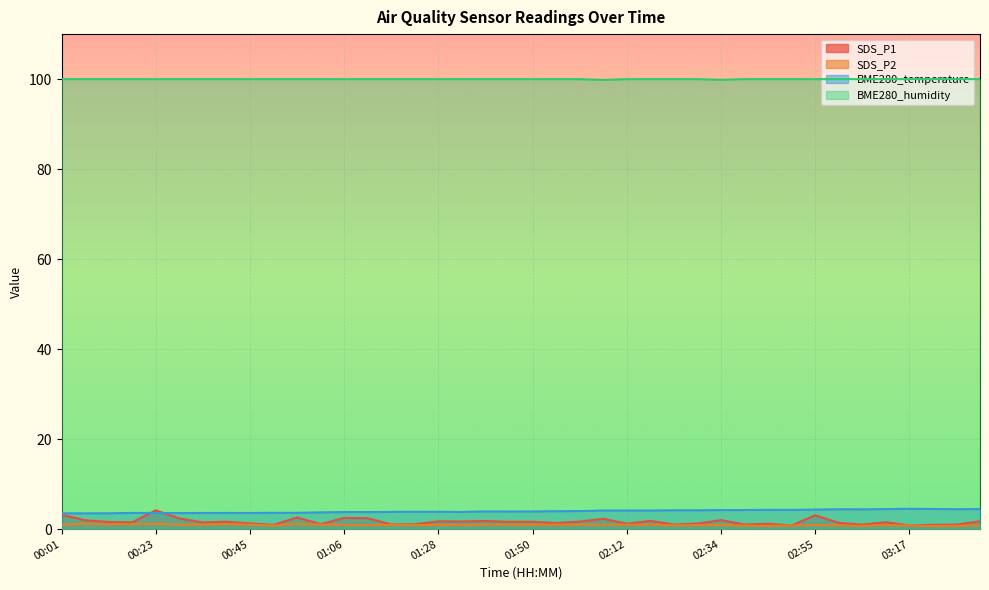

How many distinct data groups are displayed?

4